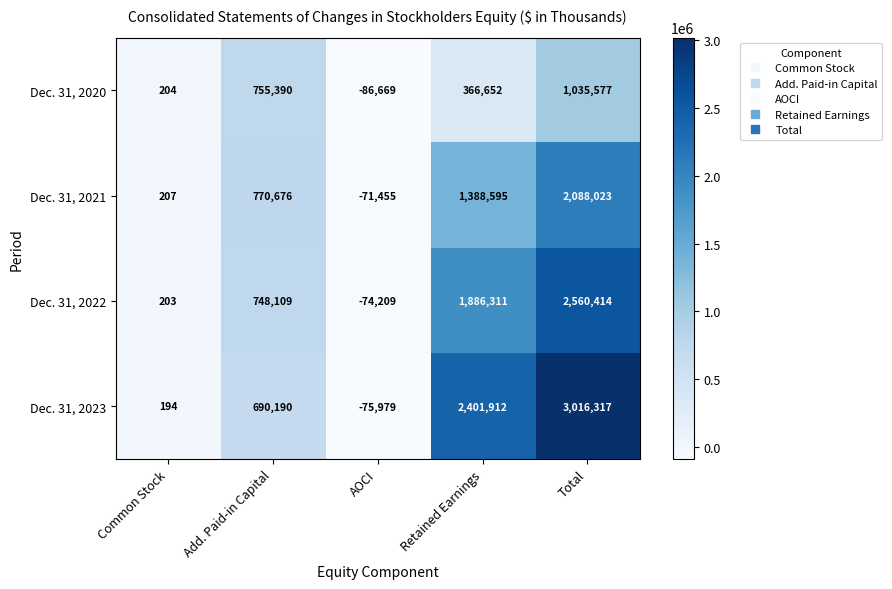

List the series in order of their peak value, lowest first.

Dec. 31, 2020, Dec. 31, 2021, Dec. 31, 2022, Dec. 31, 2023